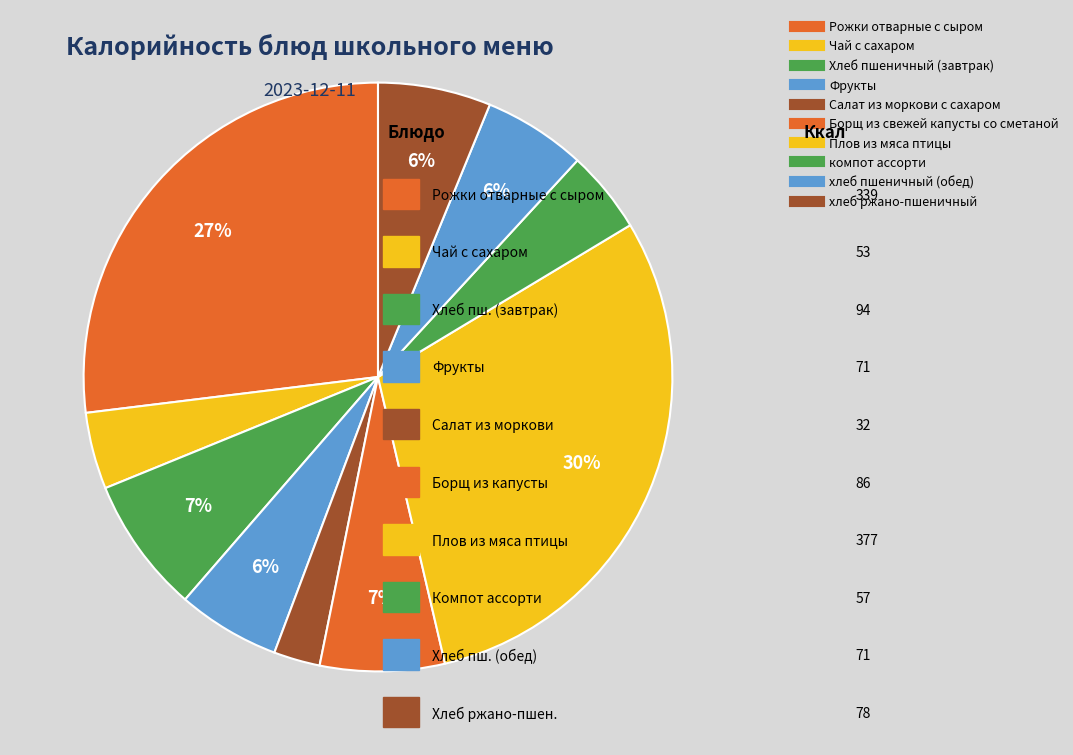

Count the number of slices in the pie.

10